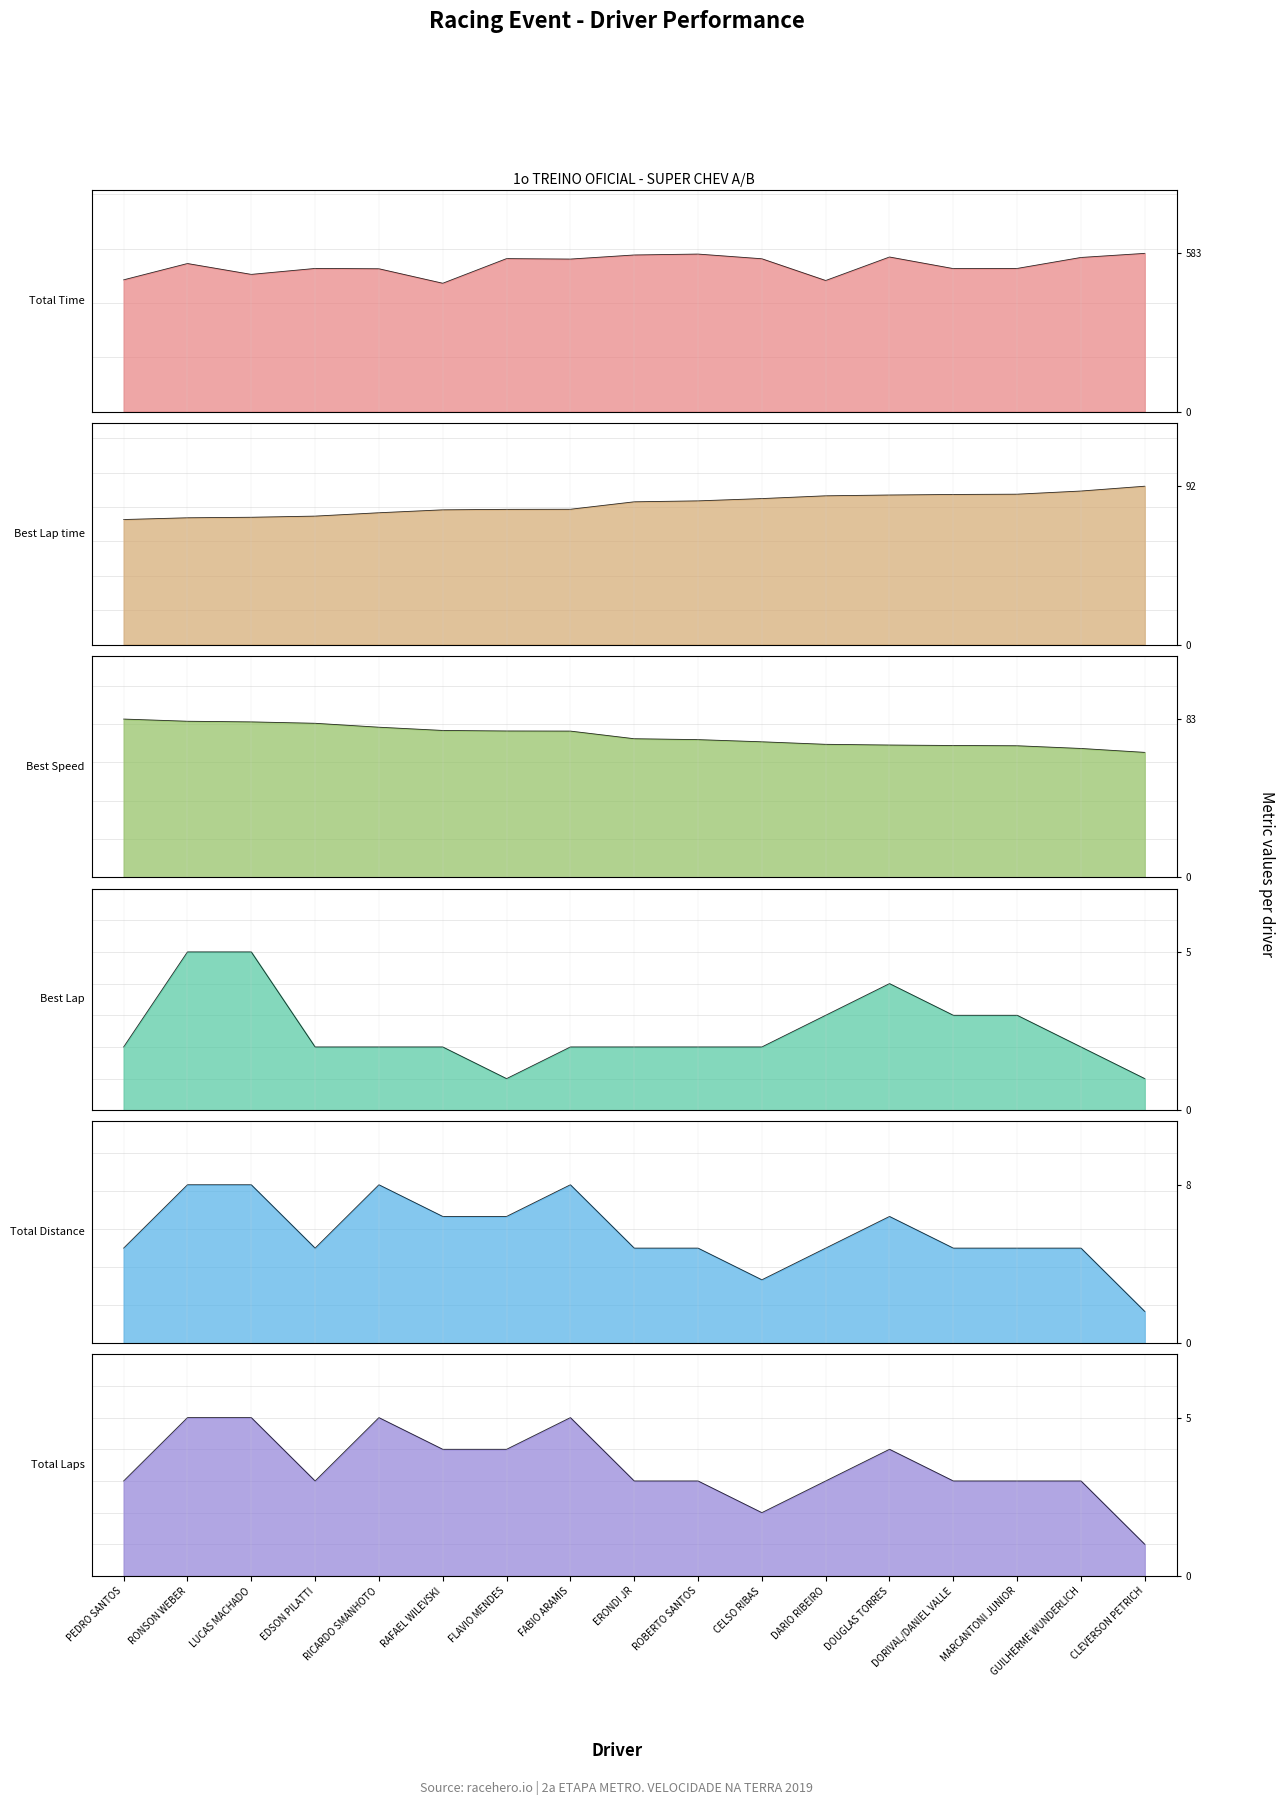

What is the smallest value displayed?

1.0